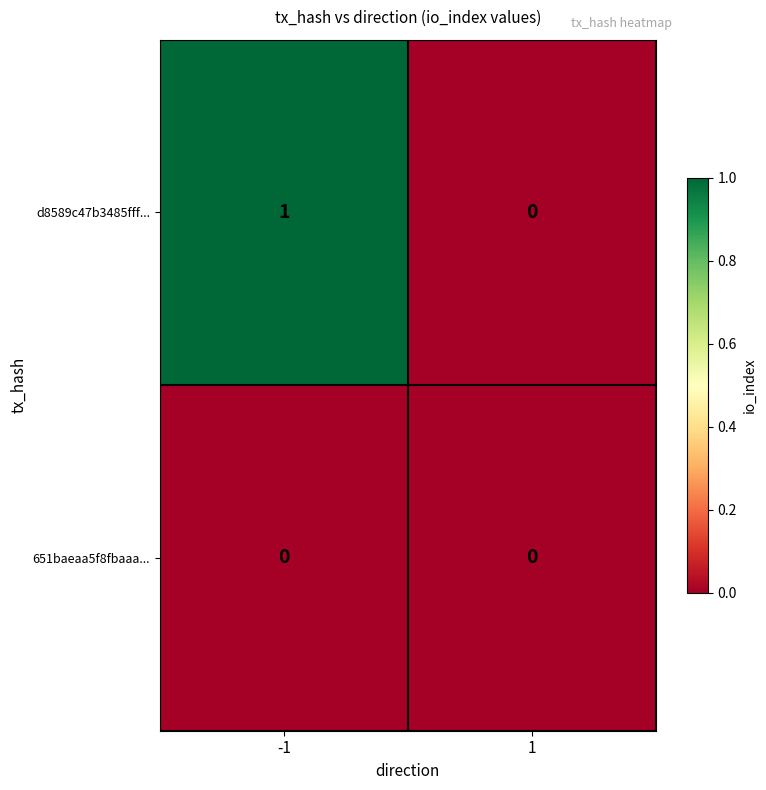

Rank the series by their maximum value, from highest to lowest.

d8589c47b3485fff..., 651baeaa5f8fbaaa...